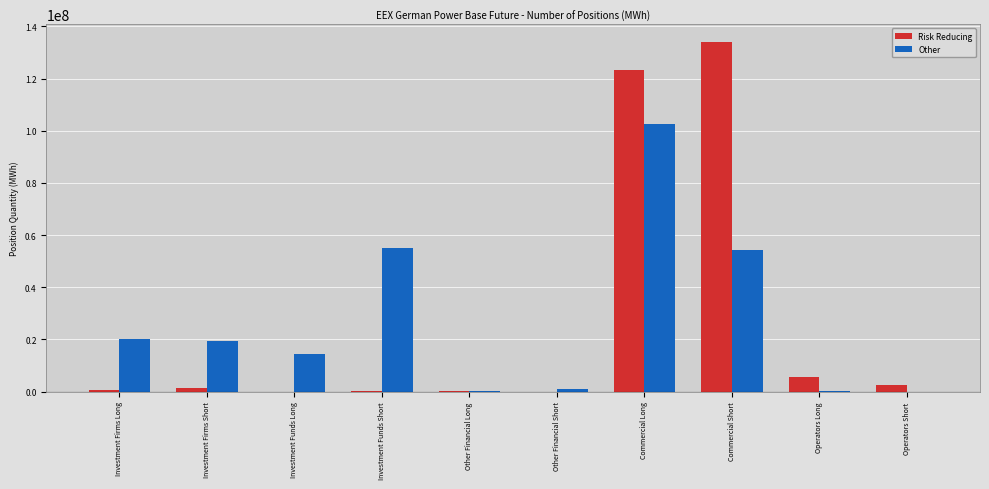

Which series has the widest spread of values?

Risk Reducing